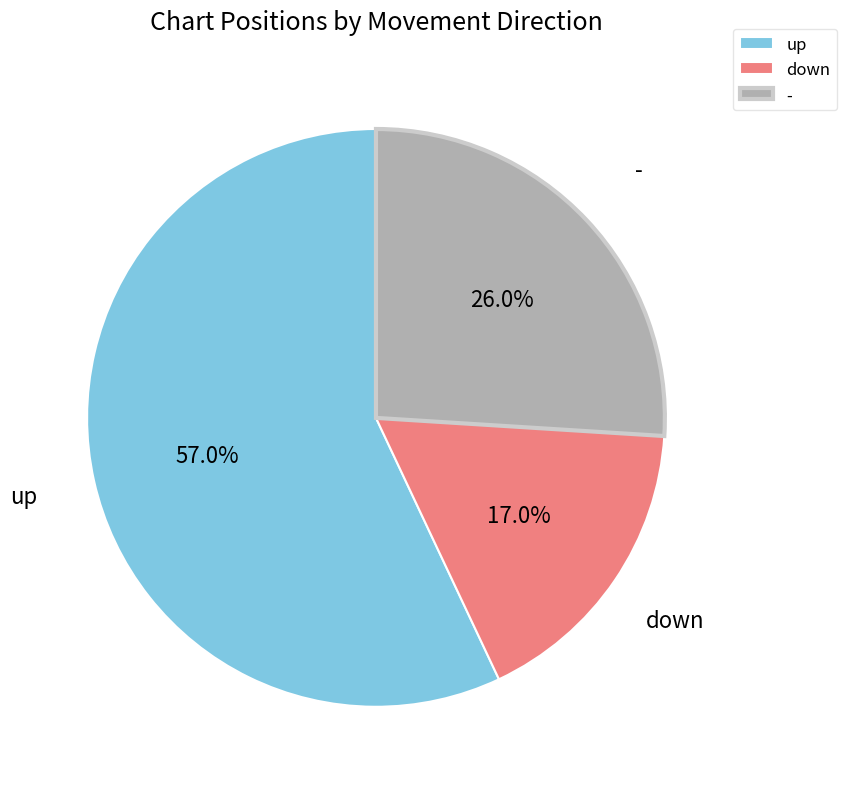

What is the ratio of the value at - to the value at down?

1.5